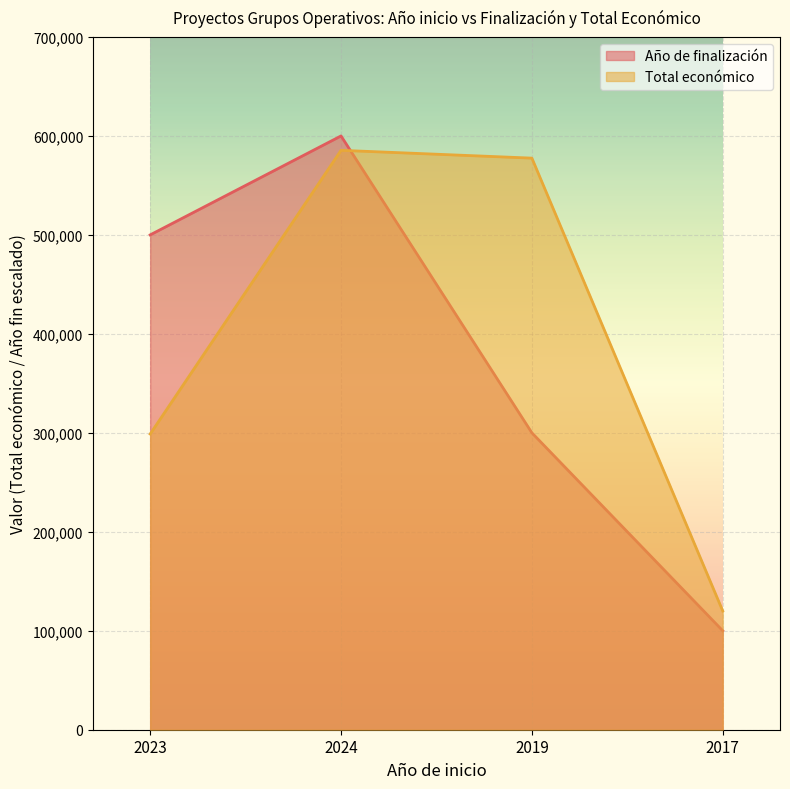

True or false: Año de finalización has a value of 480920 at 2019.

False